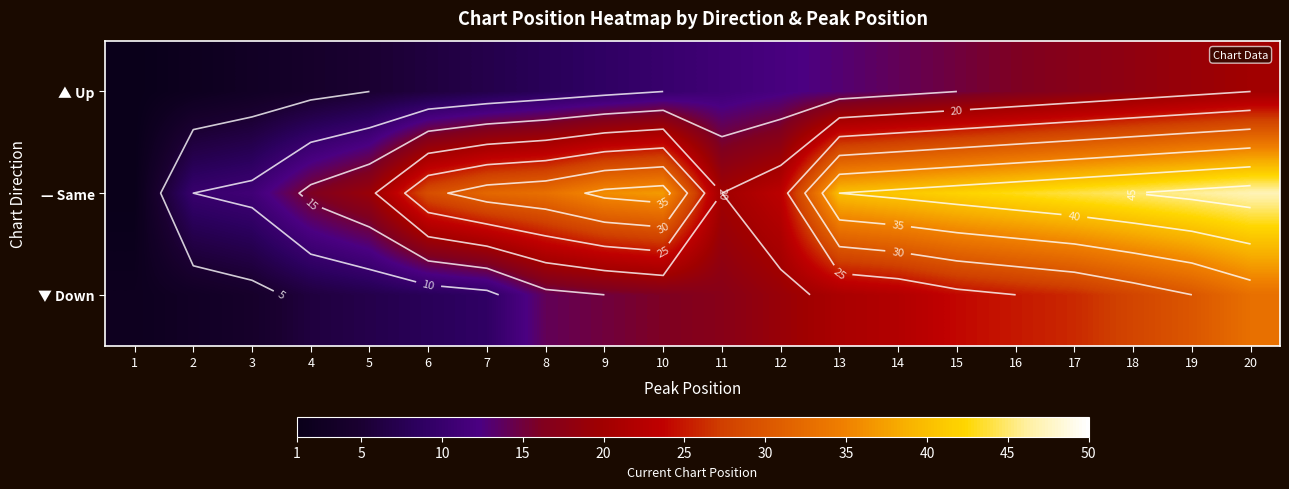

Is the value of — Same at 1 greater than the value of ▼ Down at 19?

No